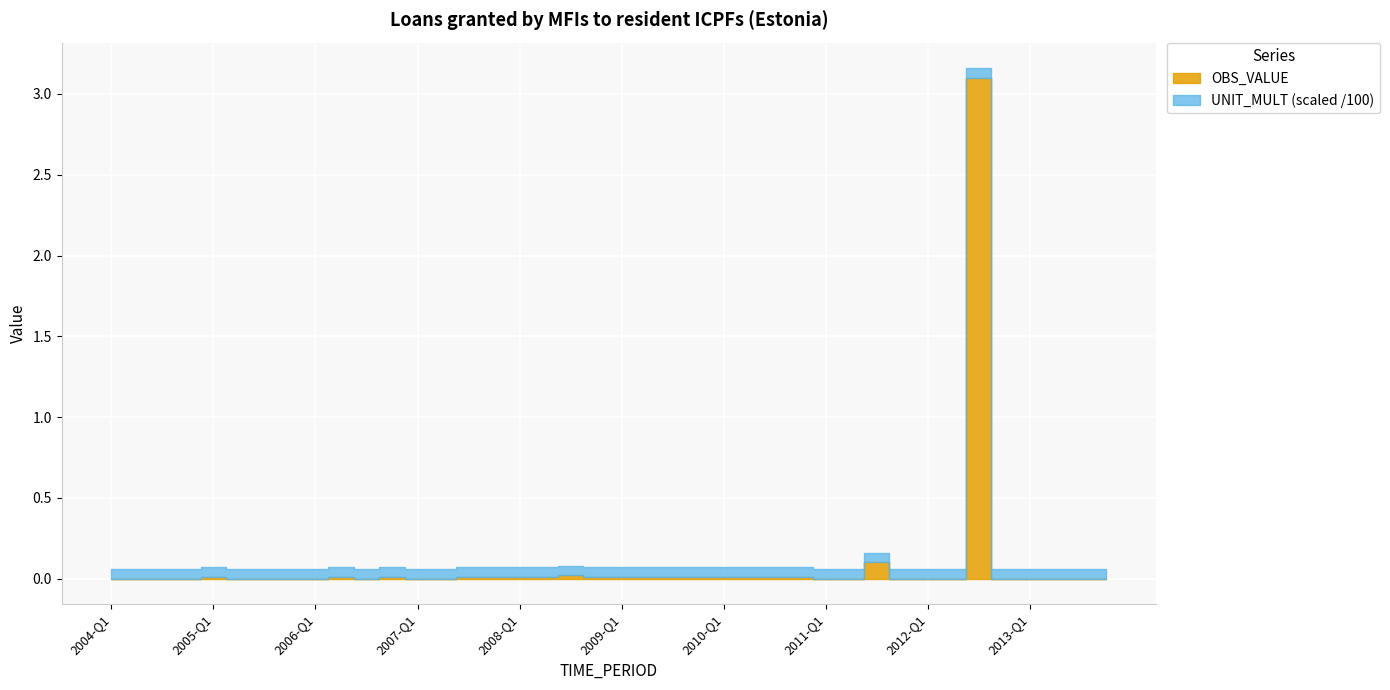

What is the sum of the UNIT_MULT values at 2012-Q4 and 2013-Q4?

12.0